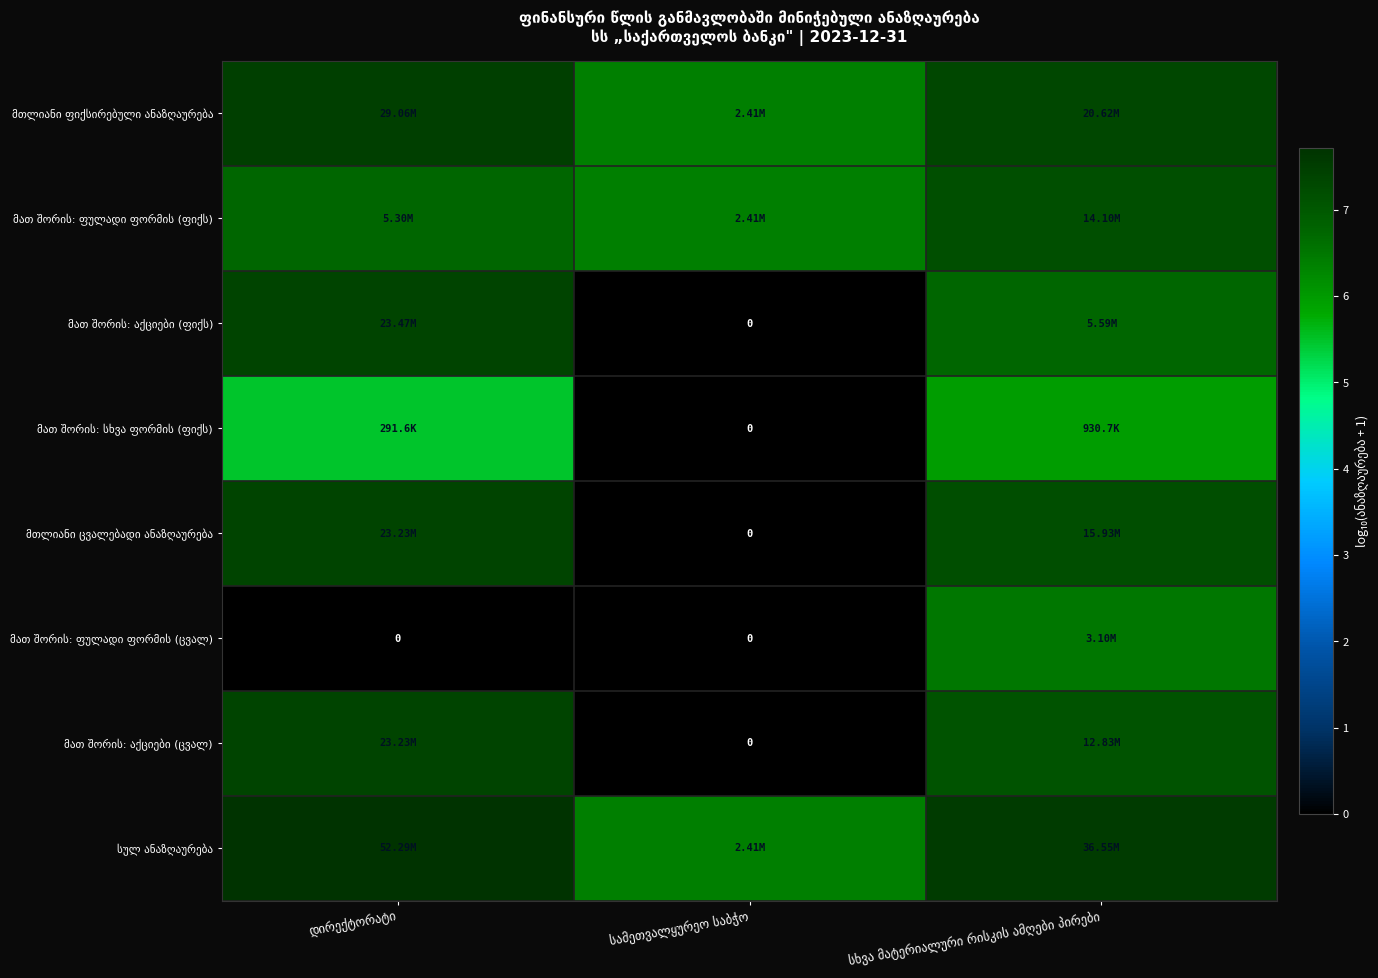

The მთლიანი ფიქსირებული ანაზღაურება series shows 6.4 at სამეთვალყურეო საბჭო. True or false?

True